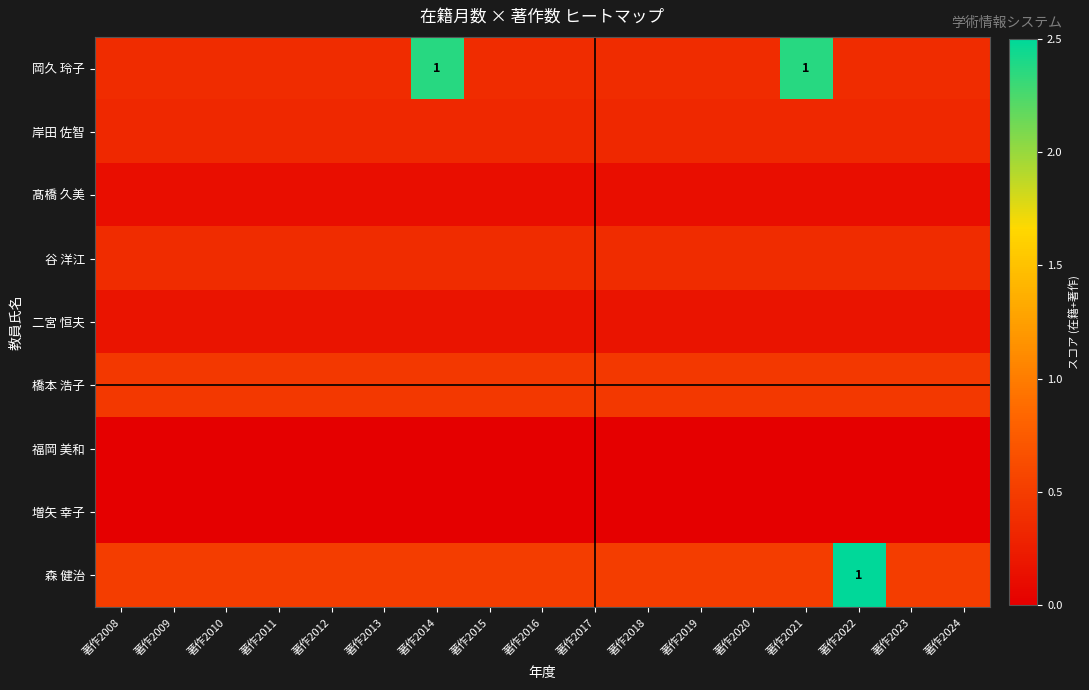

Is the value of 橋本 浩子 at 著作2009 greater than the value of 福岡 美和 at 著作2009?

Yes